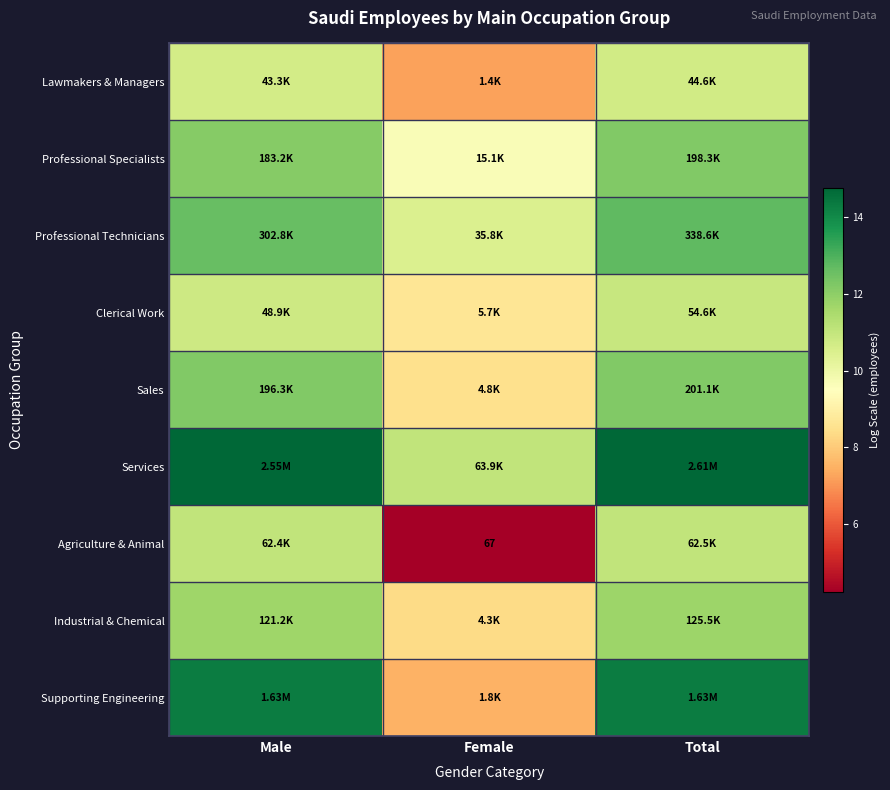

List the series in order of their peak value, highest first.

Services, Supporting Engineering, Professional Technicians, Sales, Professional Specialists, Industrial & Chemical, Agriculture & Animal, Clerical Work, Lawmakers & Managers